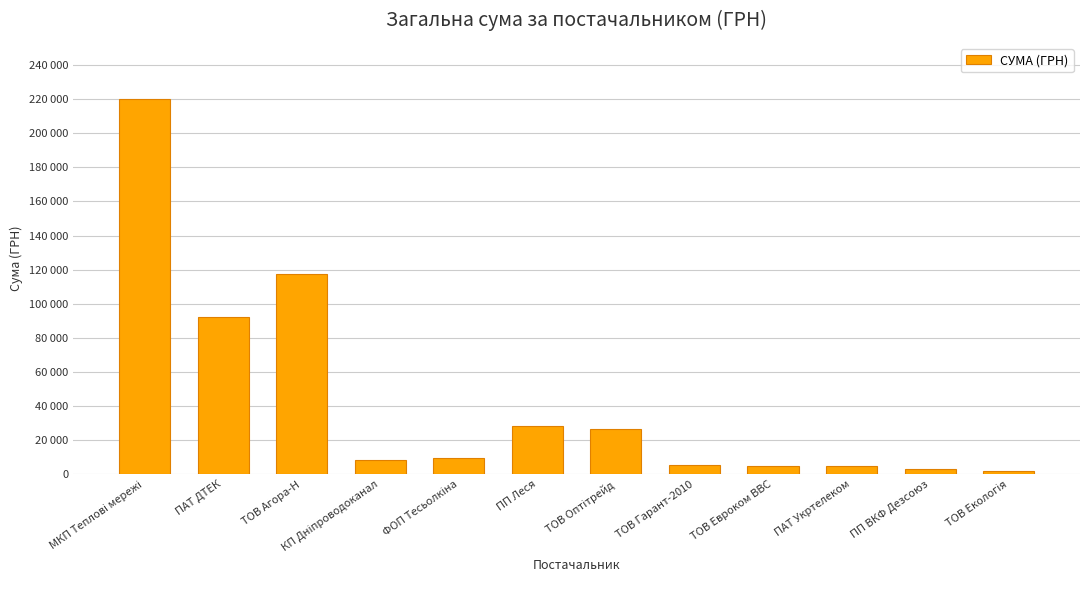

Does the chart contain any negative values?

No